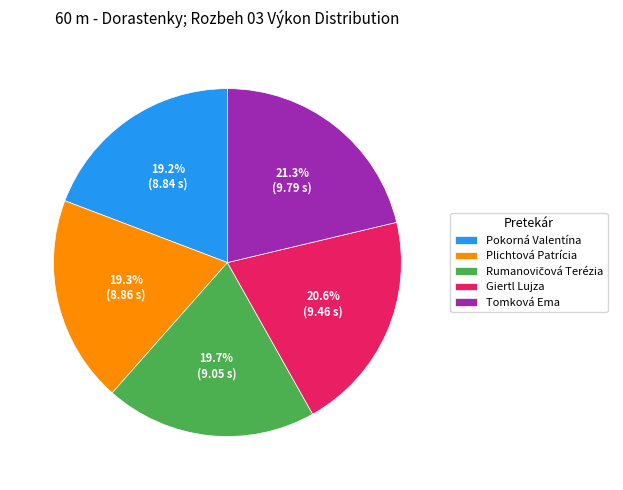

How many segments does this pie chart have?

5